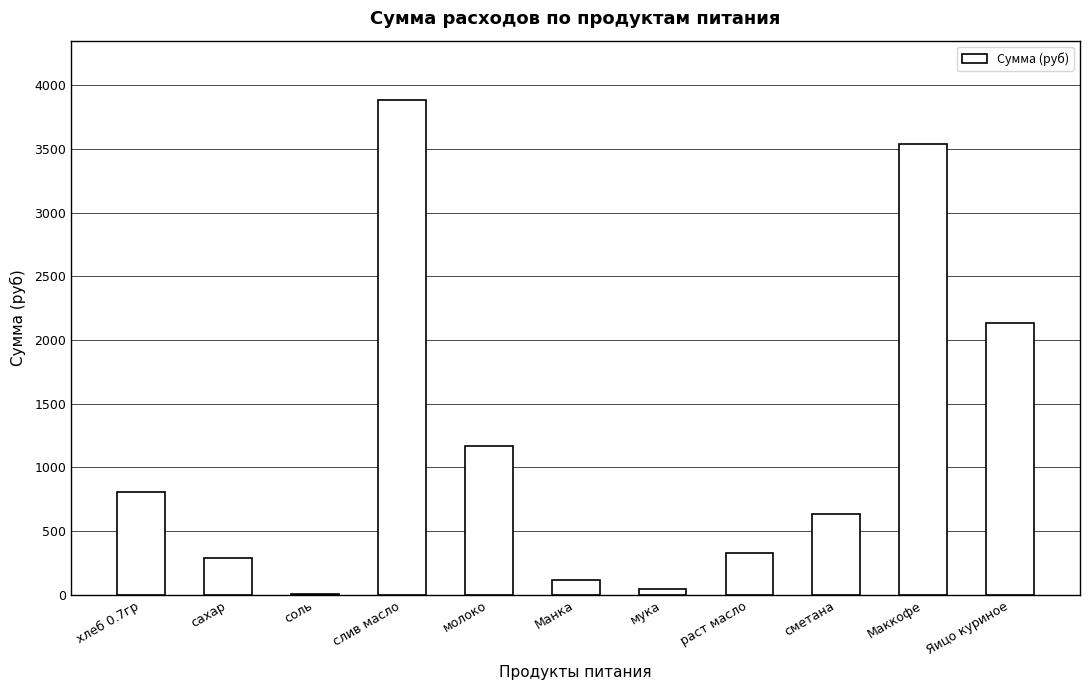

What is the average value?

1177.2